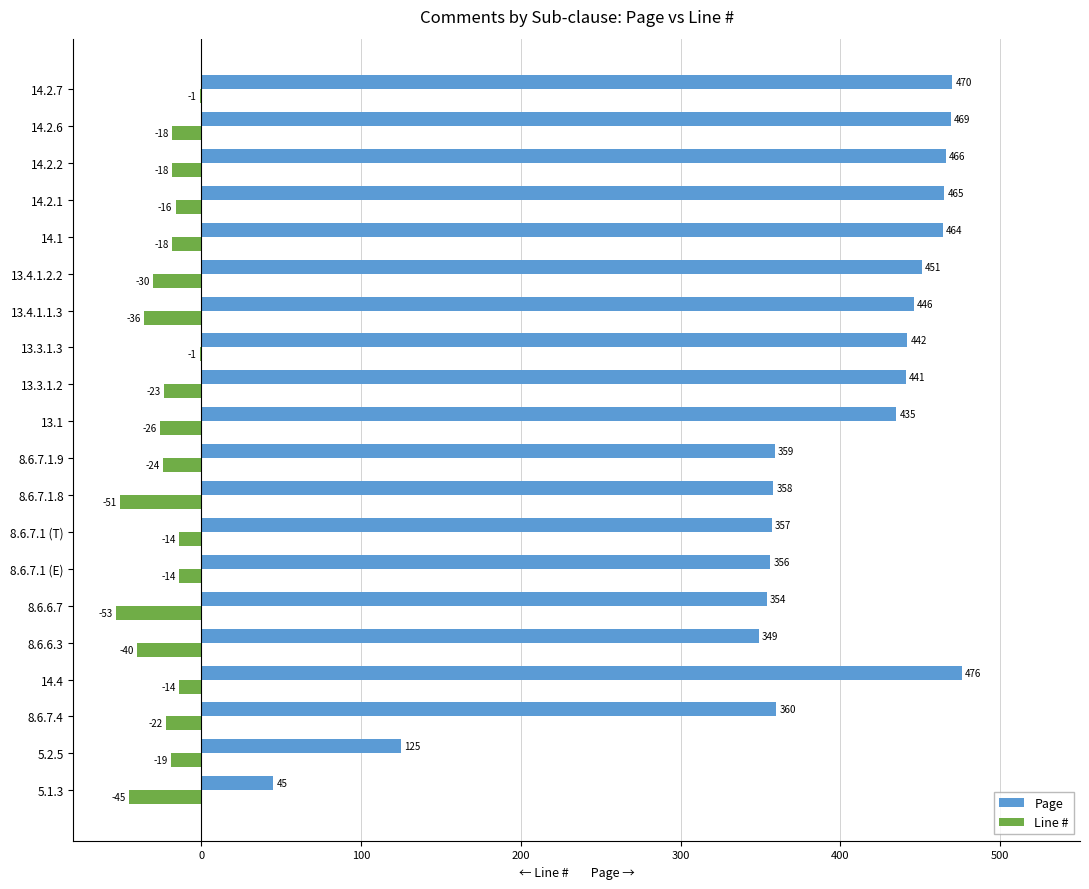

Between 13.4.1.2.2 and 14.2.7, which series saw the biggest shift?

Line #